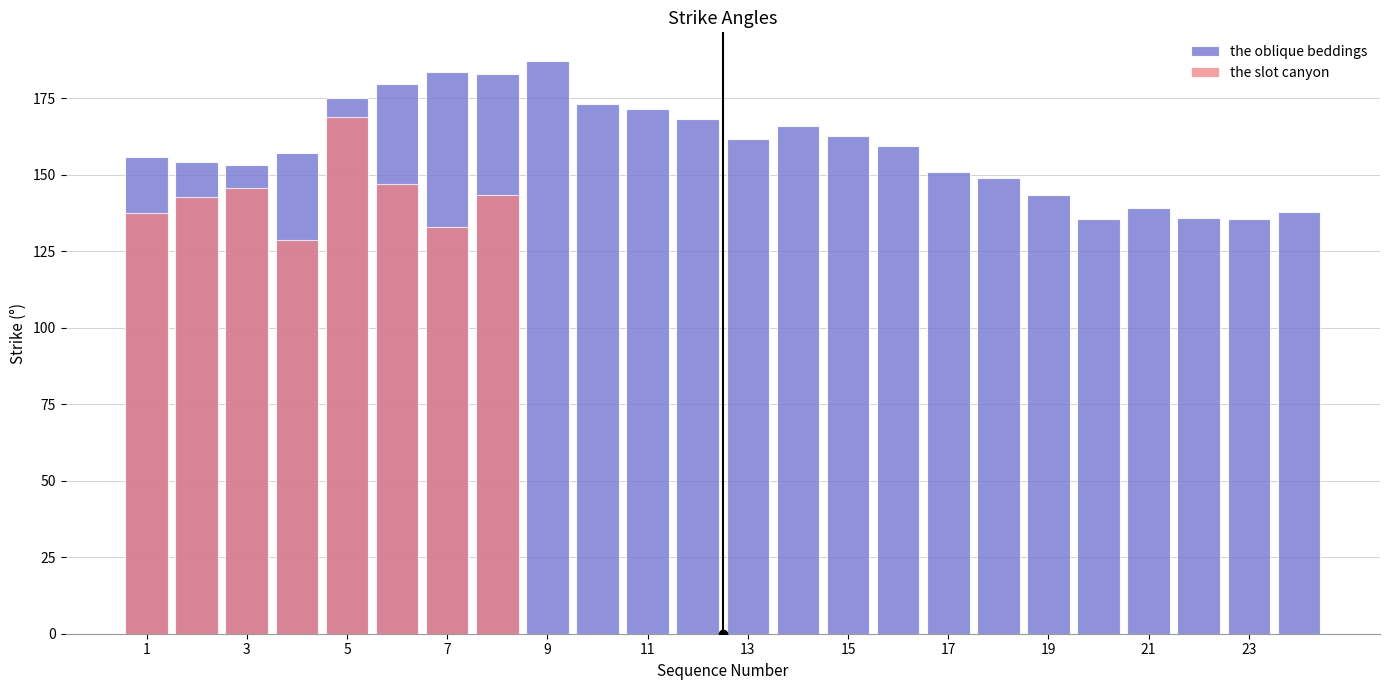

Reading left to right, what are all the values shown in this chart?

1=155.8	2=154.2	3=153.3	4=157.3	5=175.0	6=179.8	7=183.8	8=183.1	9=187.3	10=173.3	11=171.4	12=168.2	13=161.6	14=165.9	15=162.6	16=159.6	17=151.1	18=149.2	19=143.6	20=135.6	21=139.3	22=135.9	23=135.7	24=137.8